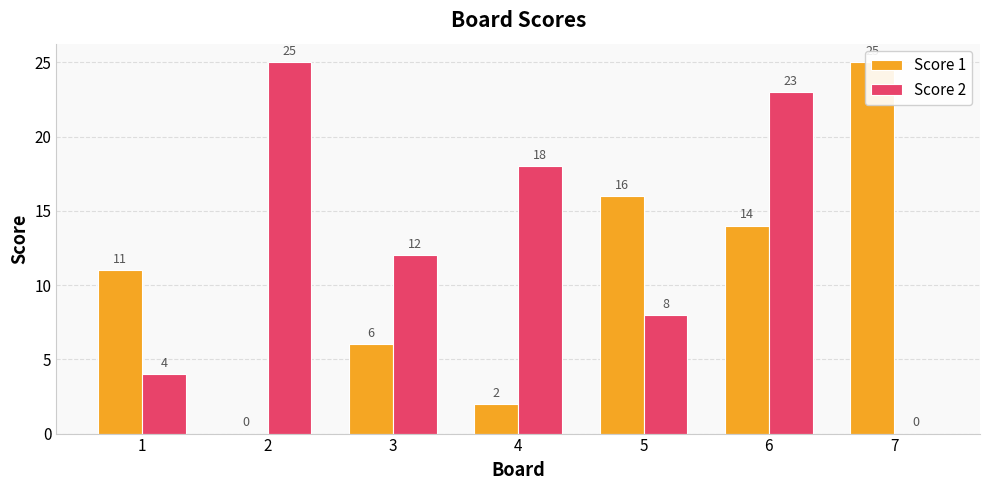

List the series in order of their peak value, lowest first.

Score 1, Score 2